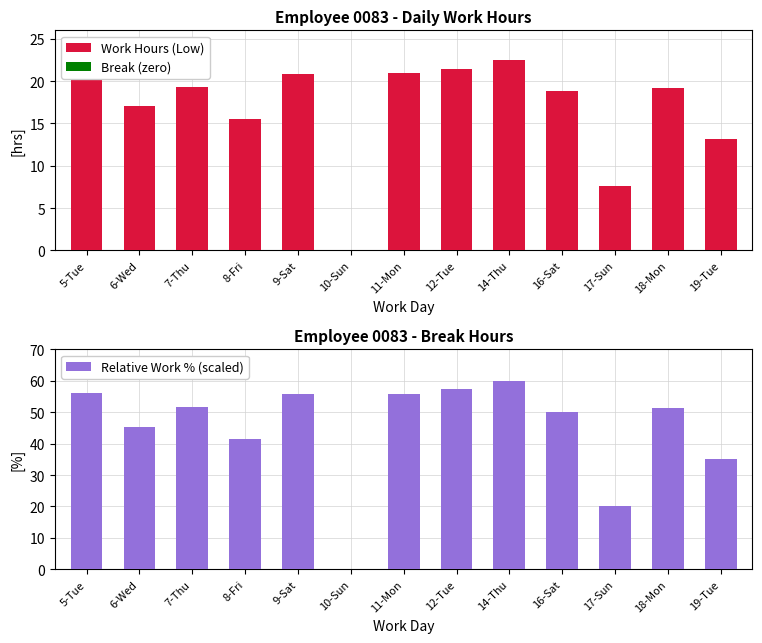

What is the difference between the maximum and minimum values in the Work Hours (Low) series?

22.5